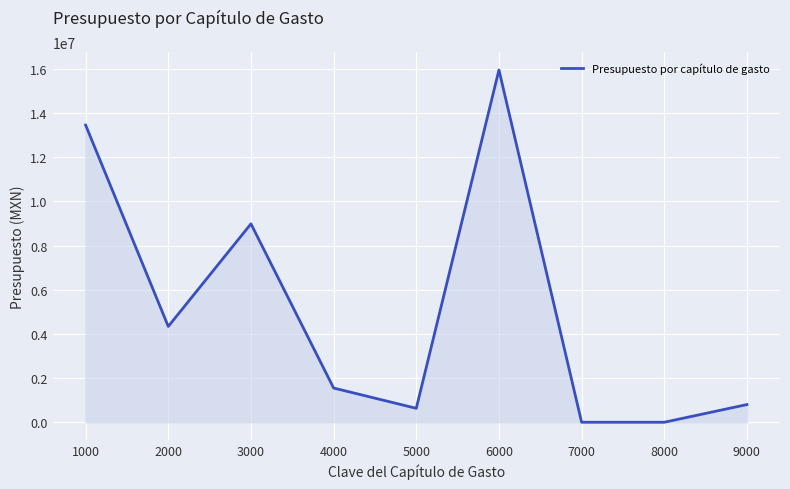

Reading left to right, transcribe all the data shown in this chart.

13458639.9	4338418.5	8985237.5	1550000.0	630000.0	15952906.0	0.0	0.0	800000.0